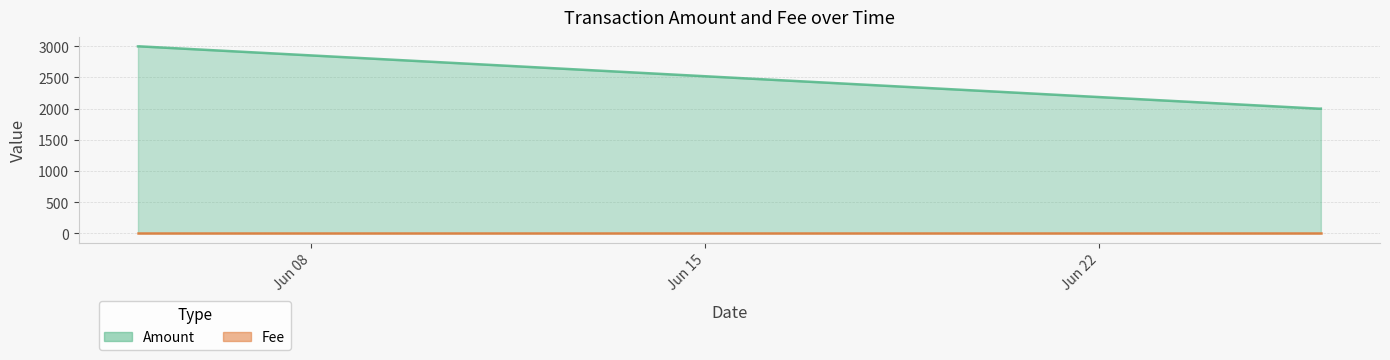

How many data points are above 2999?

1